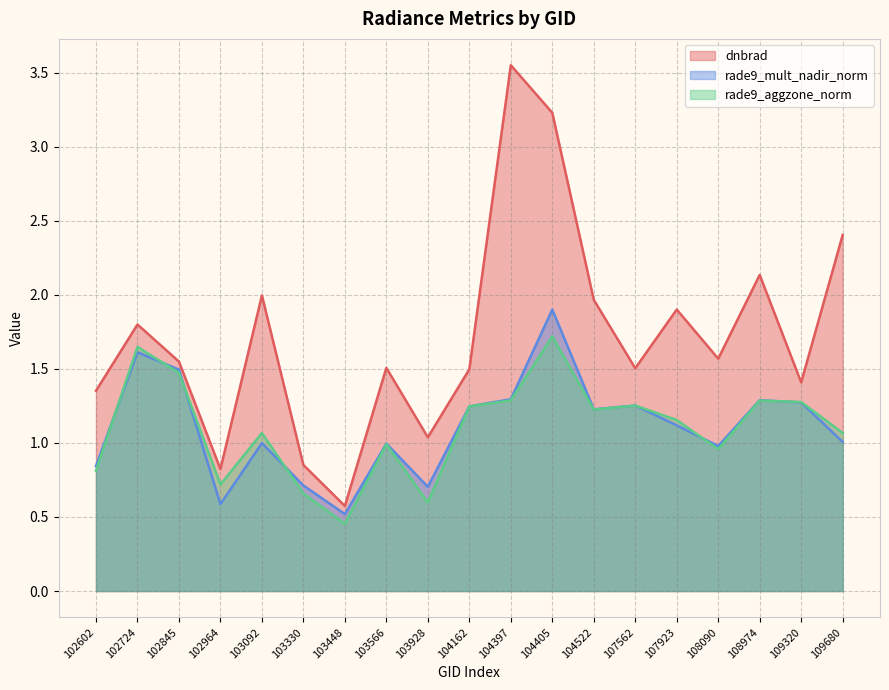

How many data points does each series have?

19